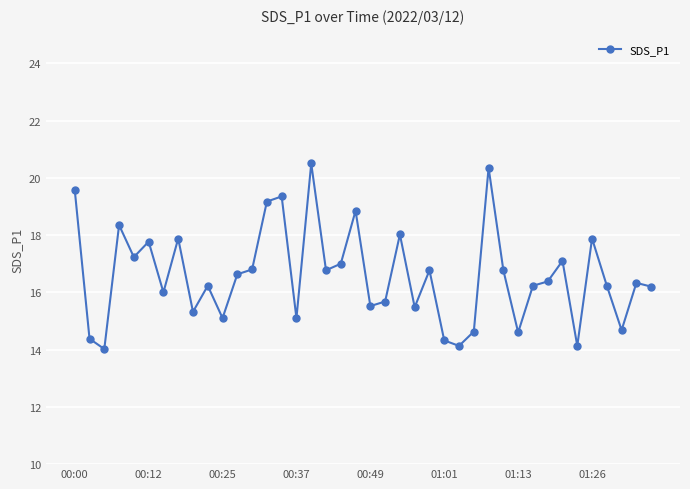

What is the sum of all values?

663.5